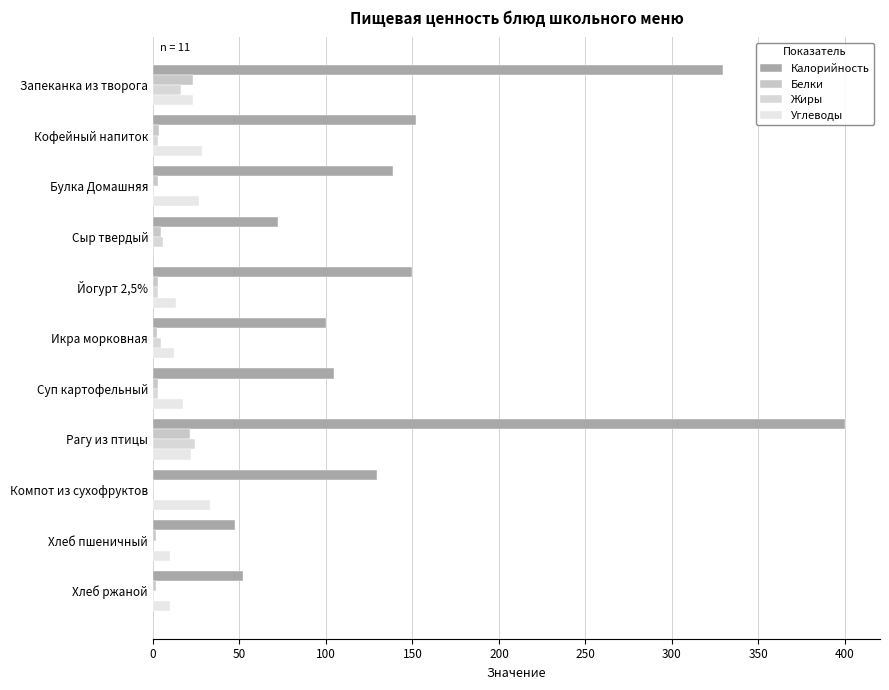

What is the sum of all Жиры values?

60.3